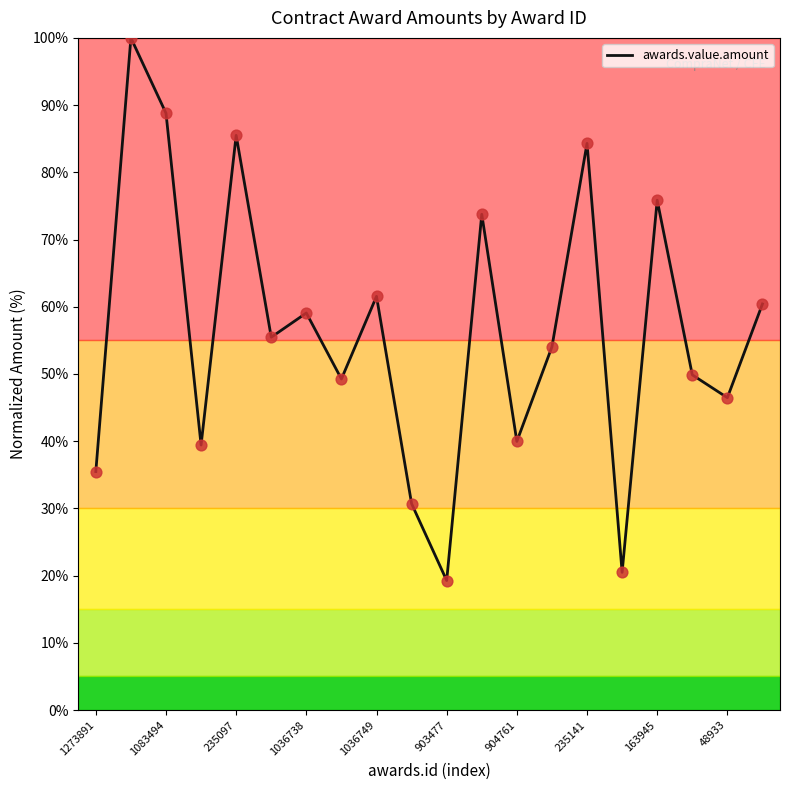

What is the difference between the maximum and minimum values?

80.7